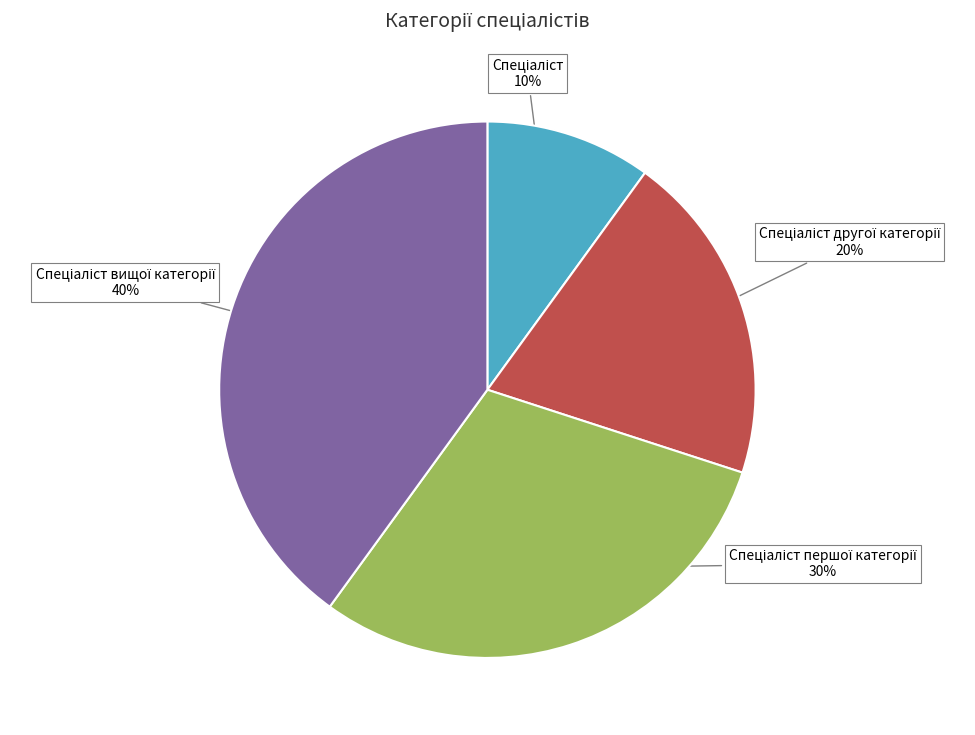

How many segments does this pie chart have?

4